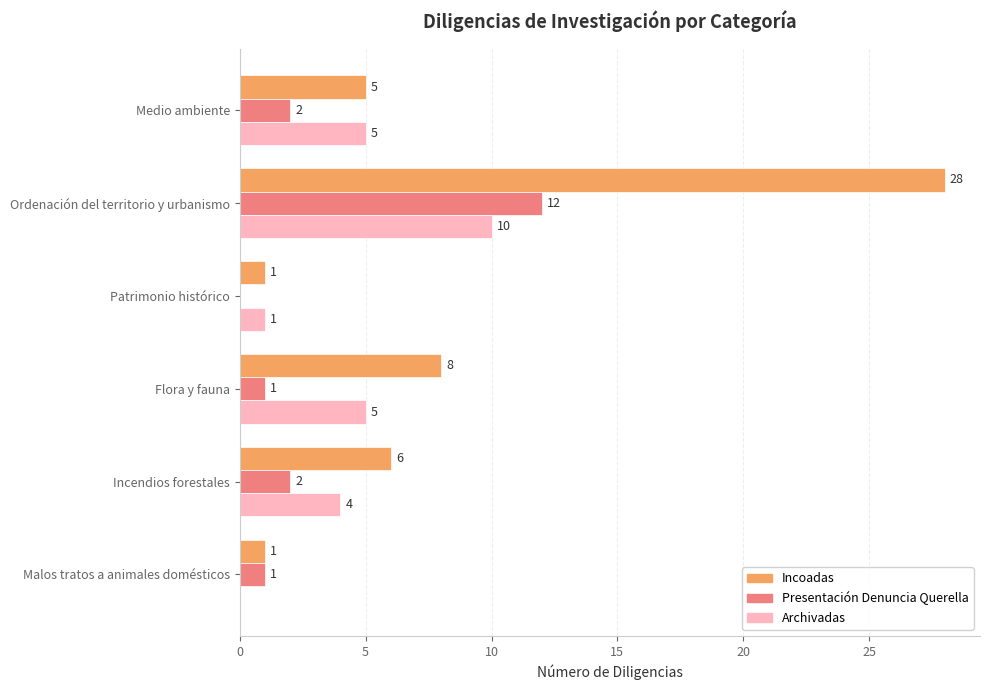

What is the sum of all Archivadas values?

25